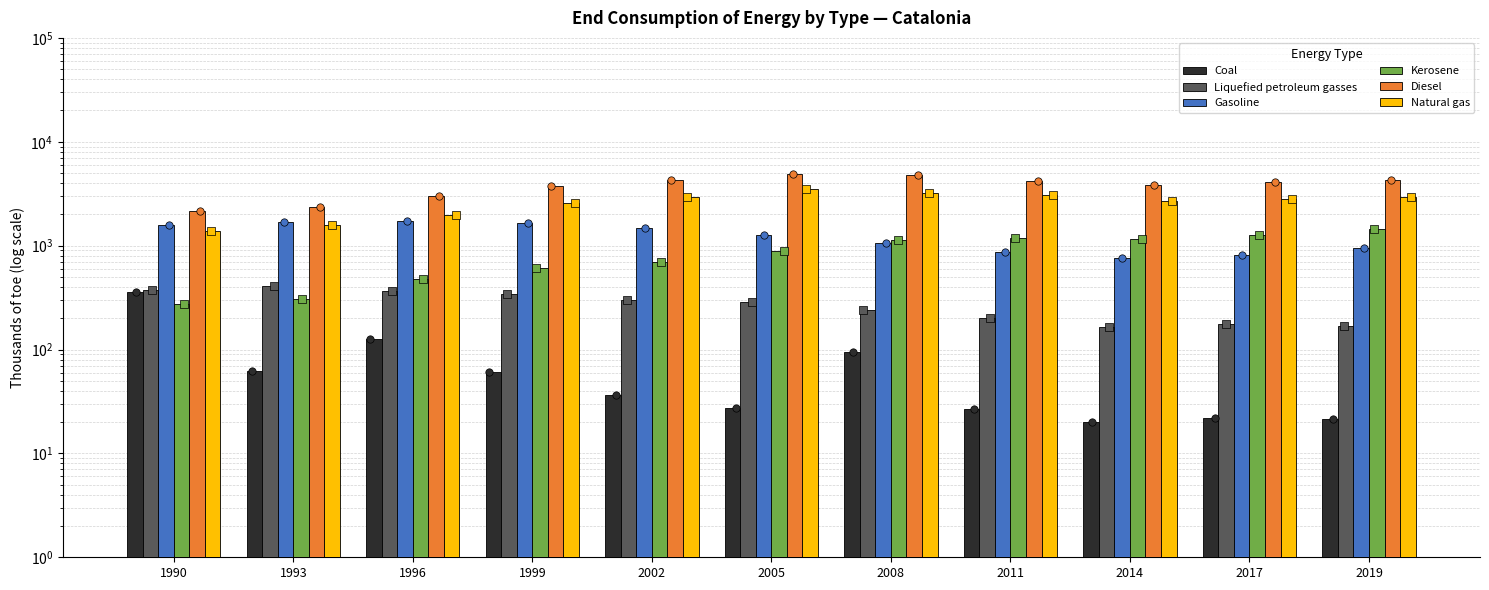

What is the total value across all series at 2002?

9763.0